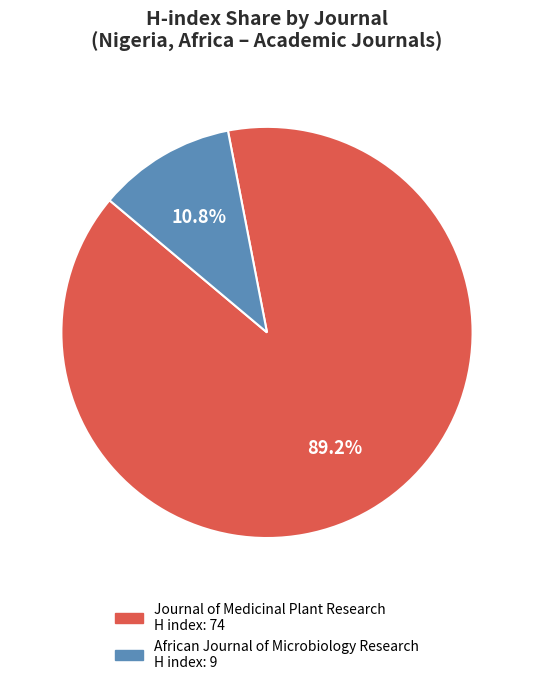

Which has a higher value, African Journal of Microbiology Research or Journal of Medicinal Plant Research?

Journal of Medicinal Plant Research